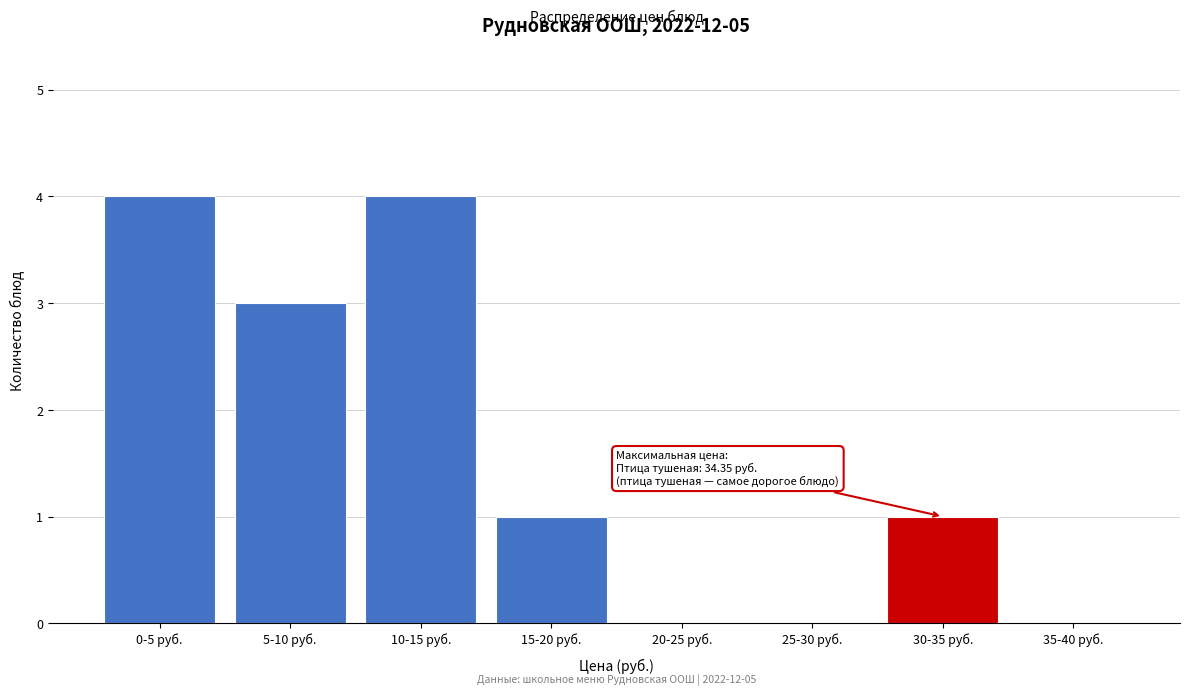

Reading left to right, what are all the values shown in this chart?

0-5 руб.=4	5-10 руб.=3	10-15 руб.=4	15-20 руб.=1	20-25 руб.=0	25-30 руб.=0	30-35 руб.=1	35-40 руб.=0